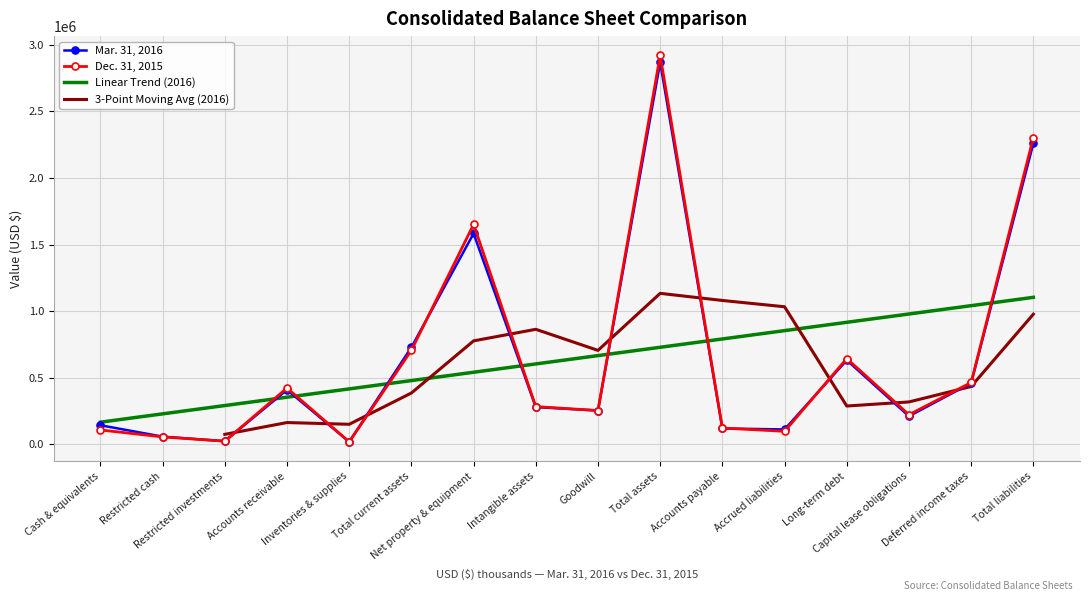

At which label is Dec. 31, 2015 closest to 1469046?

Net property & equipment